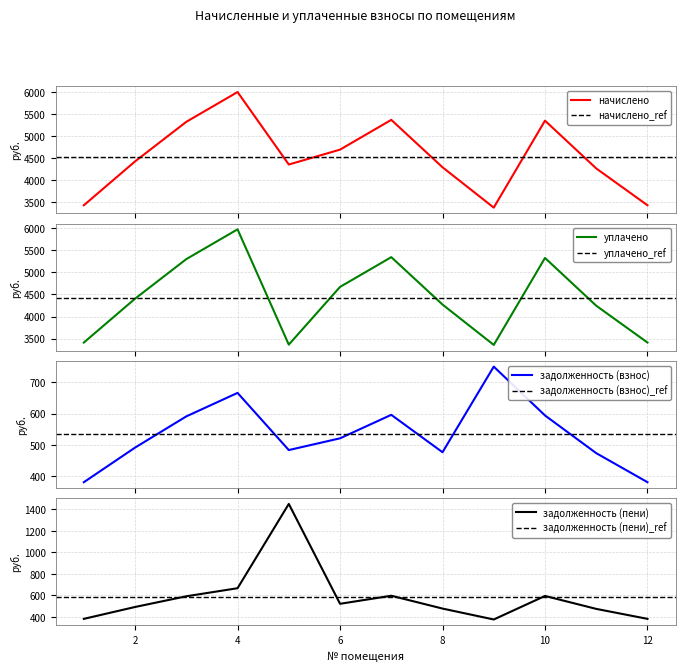

What is the sum of all задолженность (пени) values?

6998.8